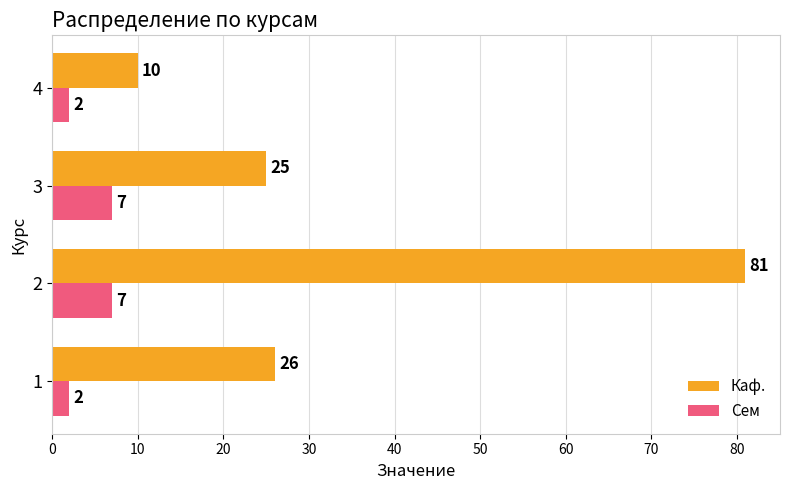

What is the highest value of the Сем series?

7